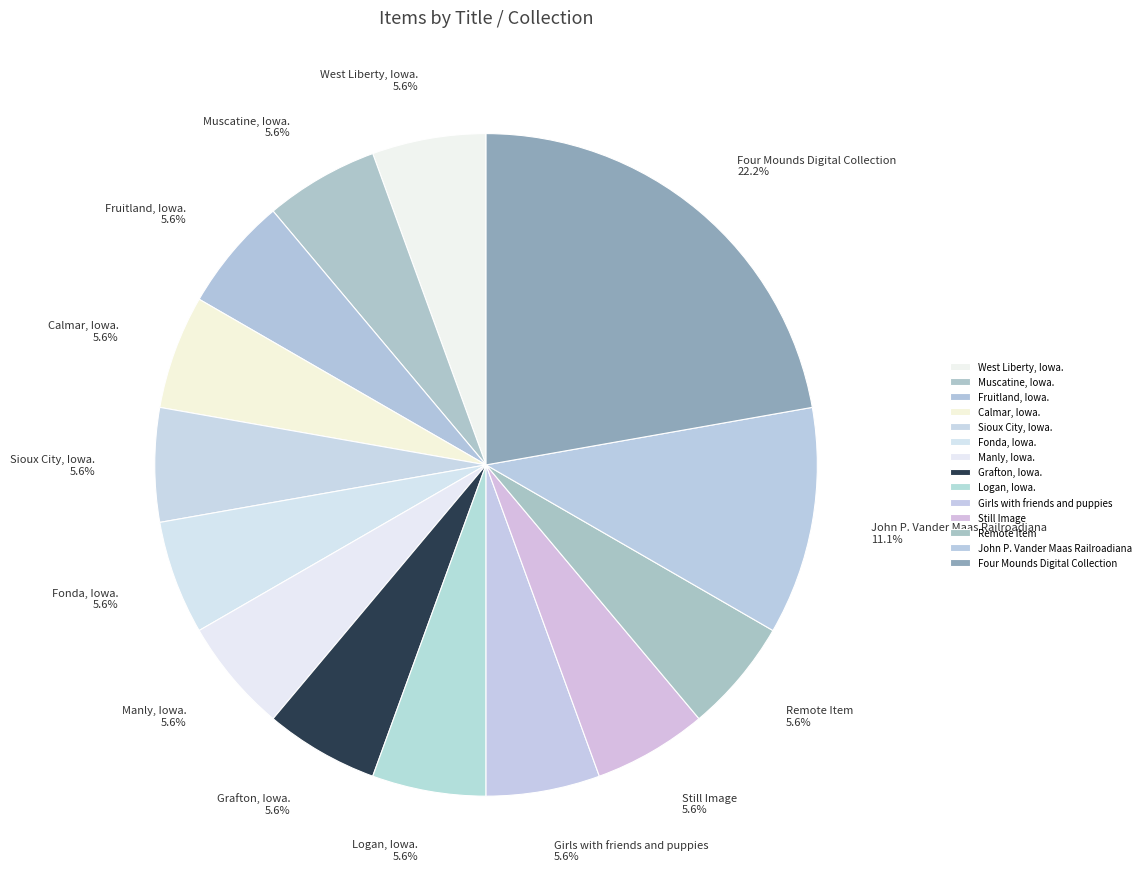

What is the largest slice in the pie chart?

Four Mounds Digital Collection